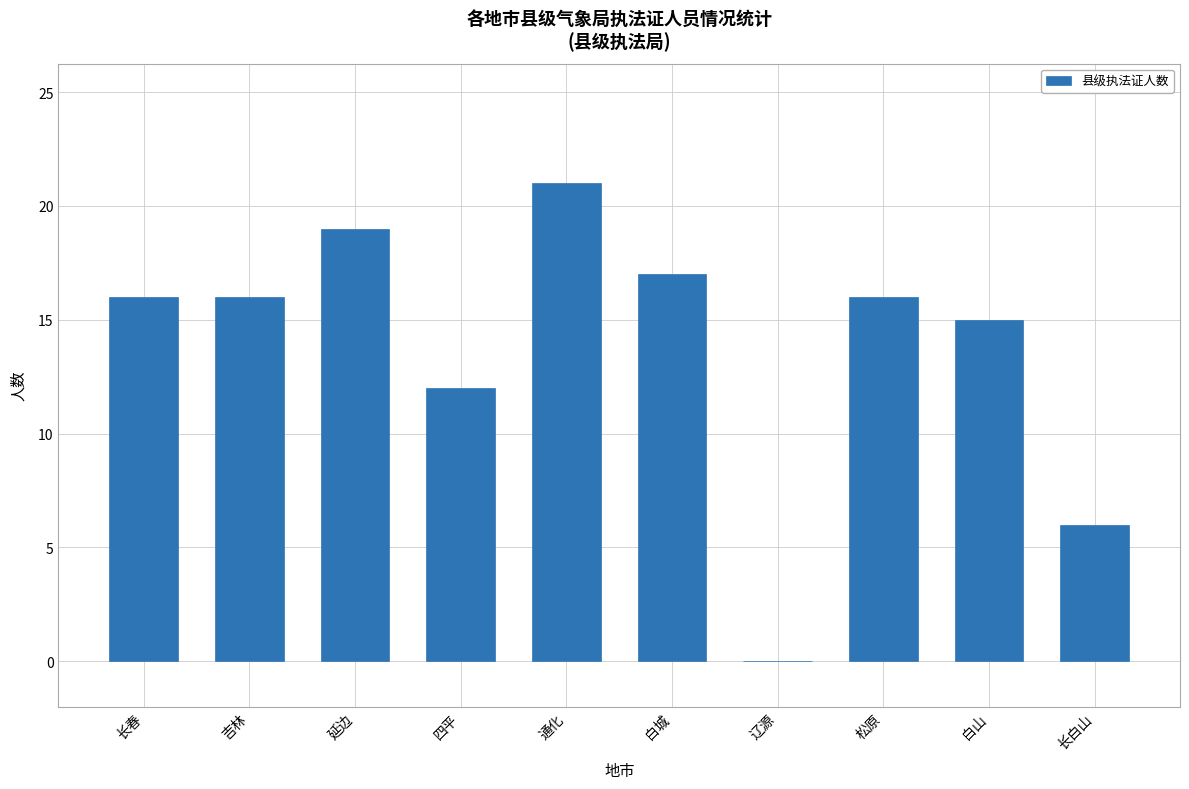

At which label is the value closest to 10?

四平